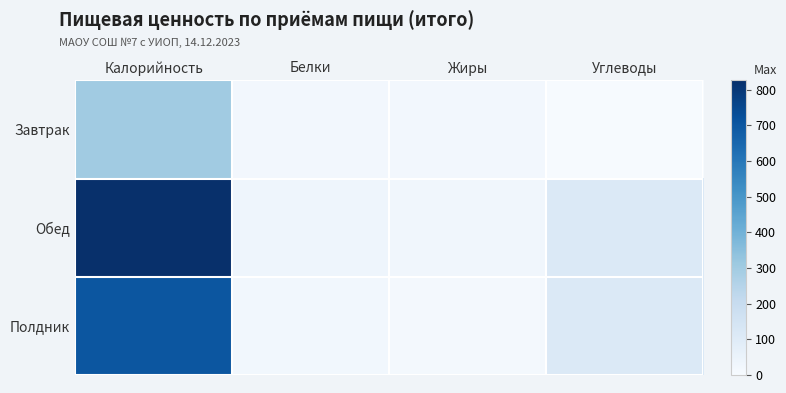

What is the difference between the highest and lowest values at Жиры?

9